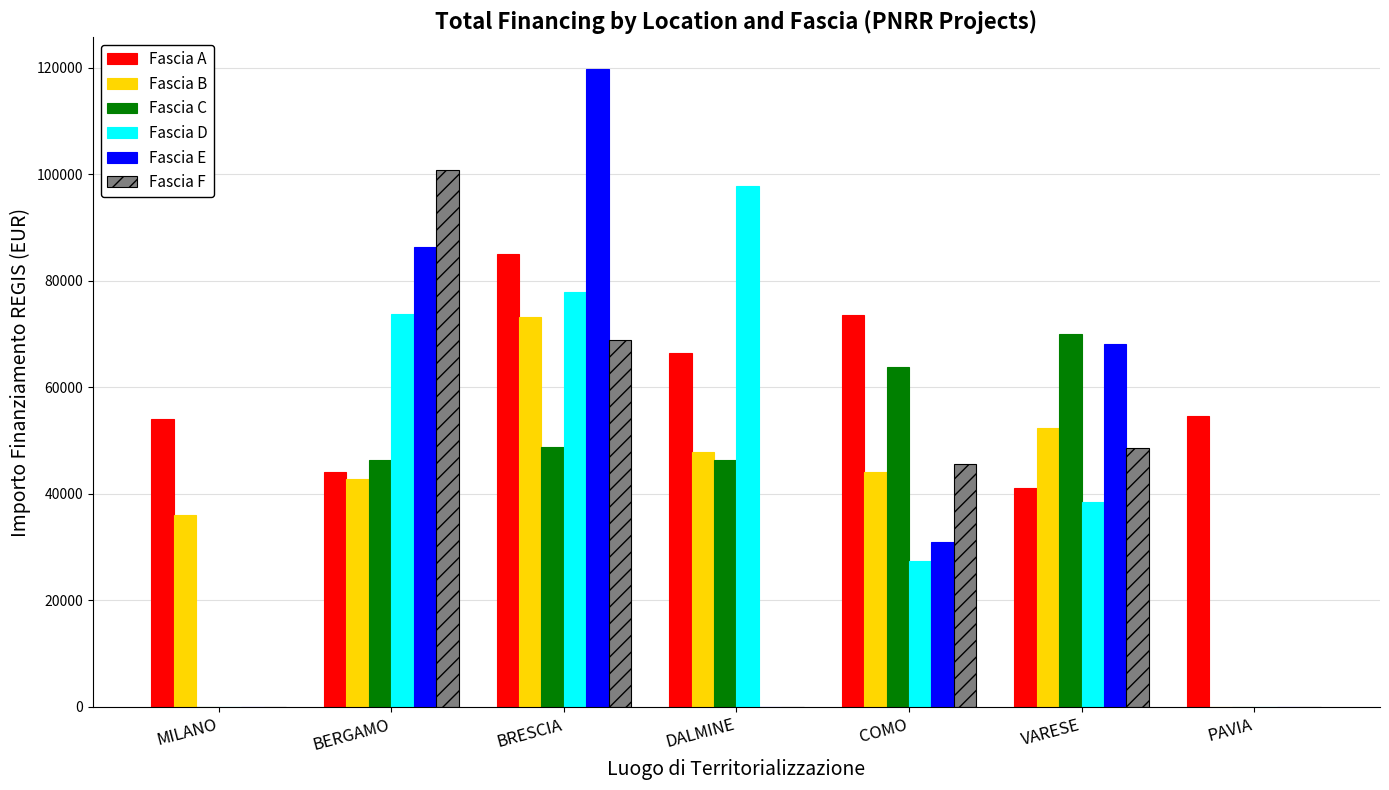

The value of Fascia C at MILANO is 0.0. True or false?

True